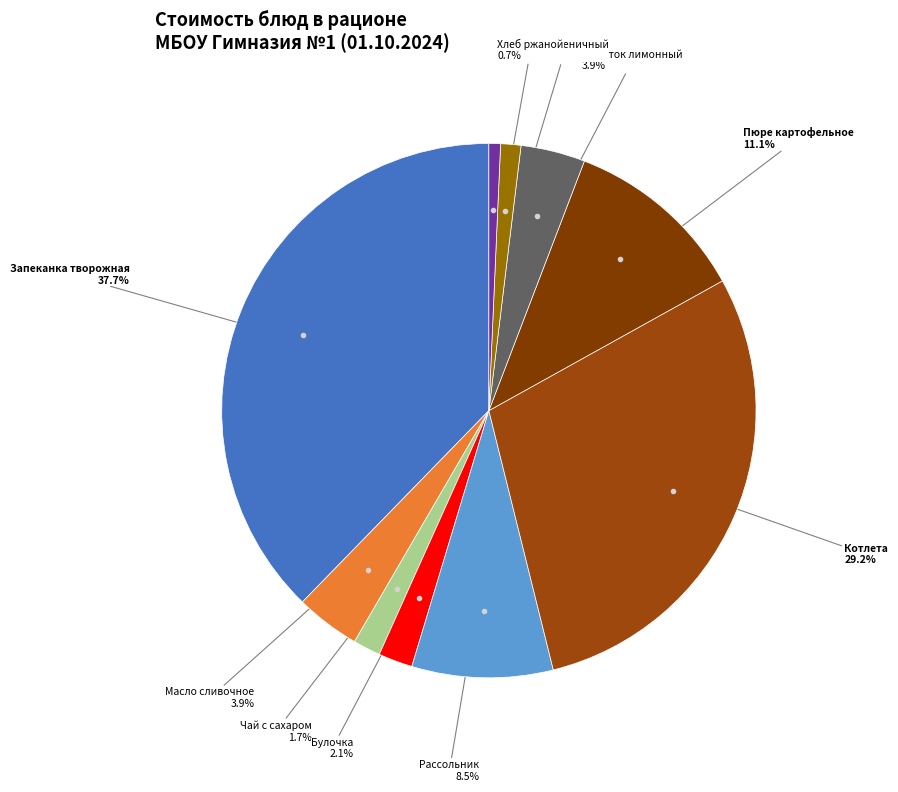

Which has a higher value, Напиток лимонный or Чай с сахаром?

Напиток лимонный